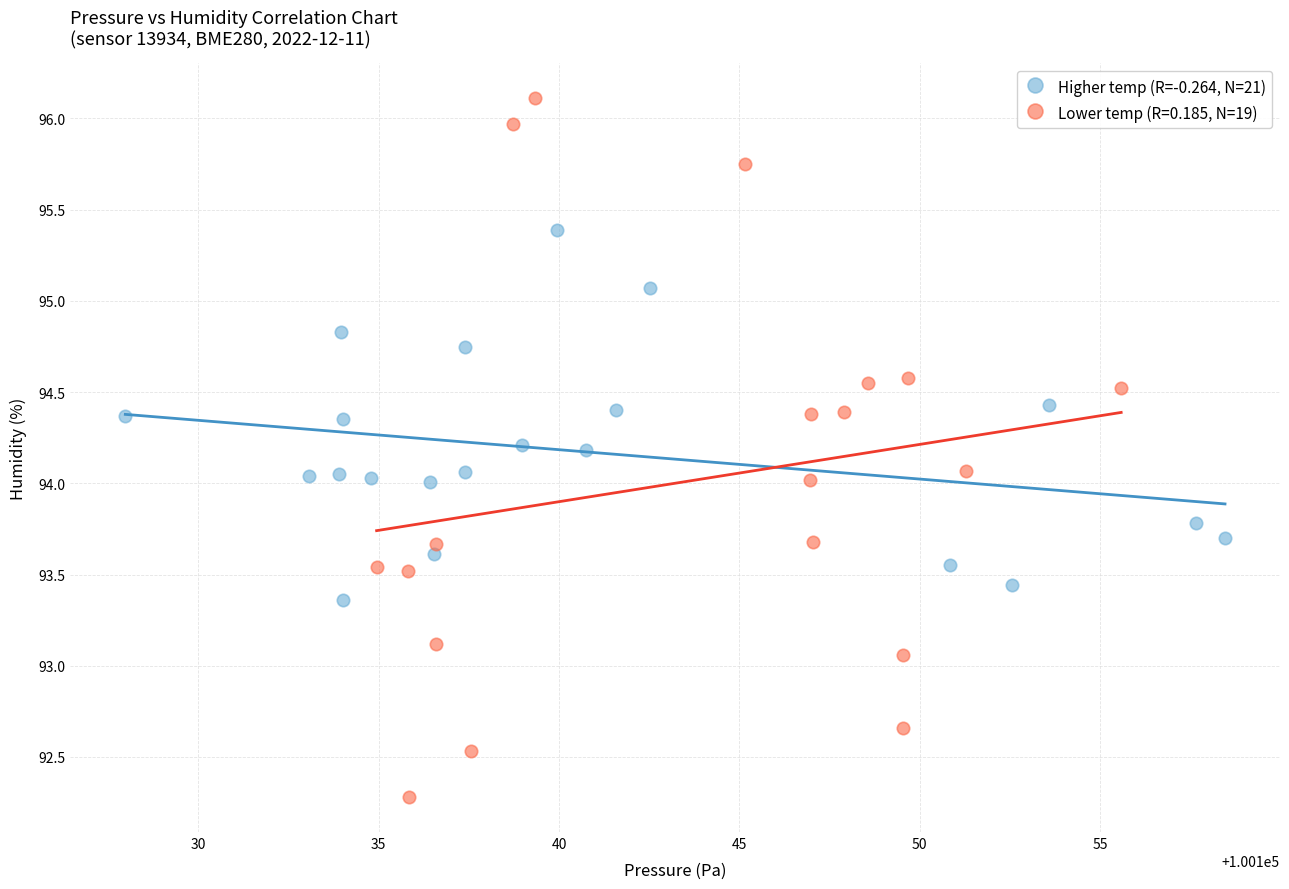

Which series contains the highest Y value?

Lower temp (R=0.185, N=19)